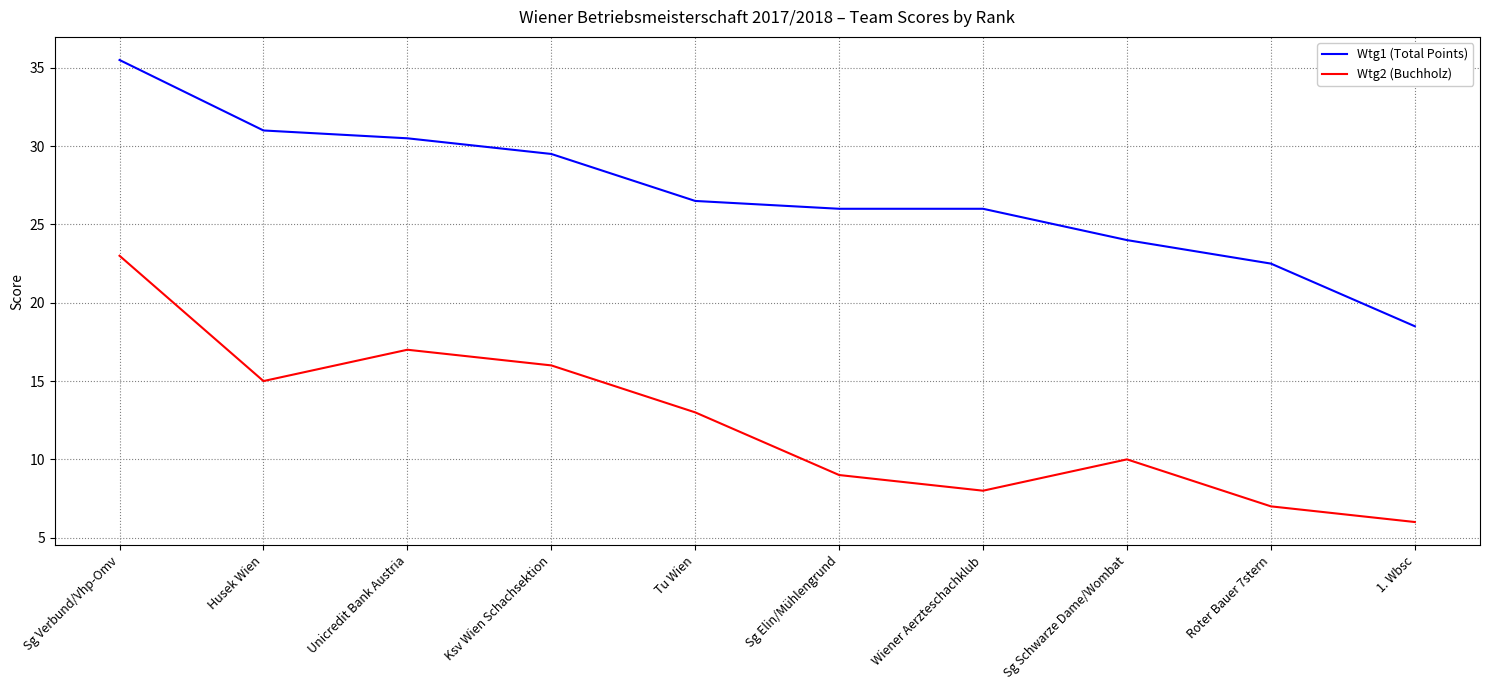

How many values in the Wtg2 (Buchholz) series are below 13?

5